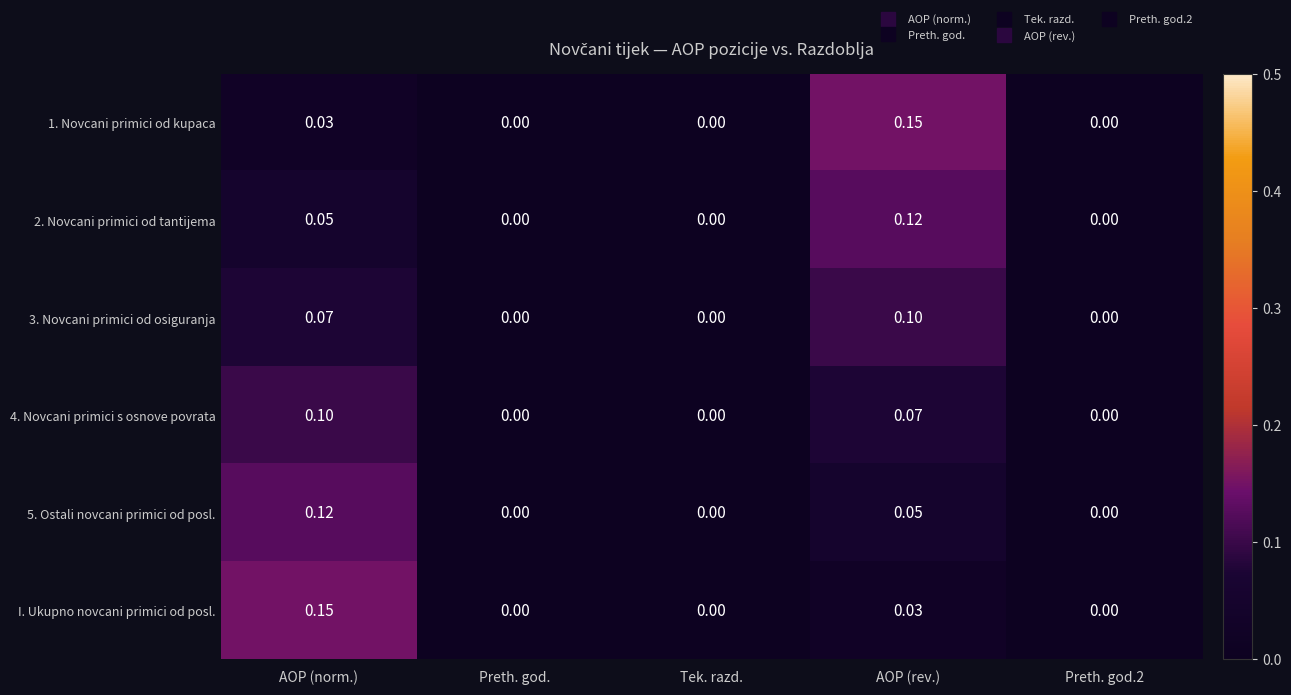

Which category has the highest value in the I. Ukupno novcani primici od posl. series?

AOP (norm.)